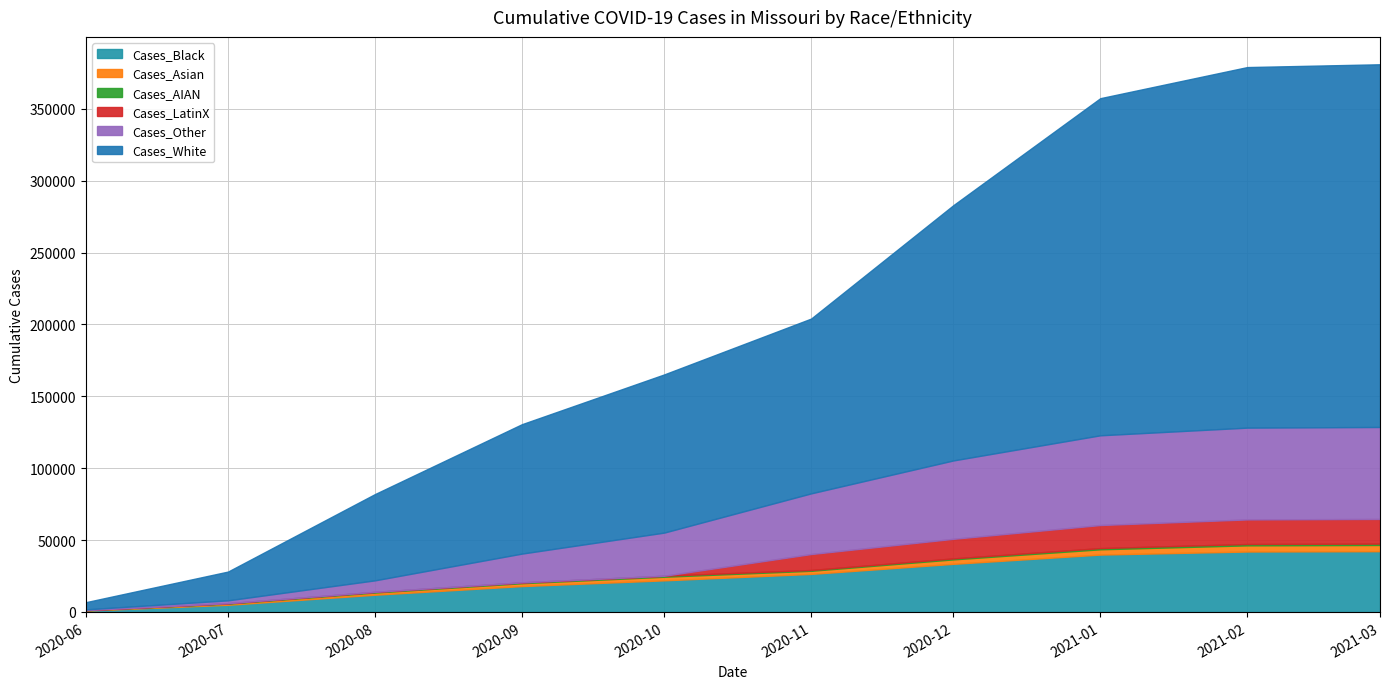

What is the difference between the Cases_Other values at 8 and 3?

43839